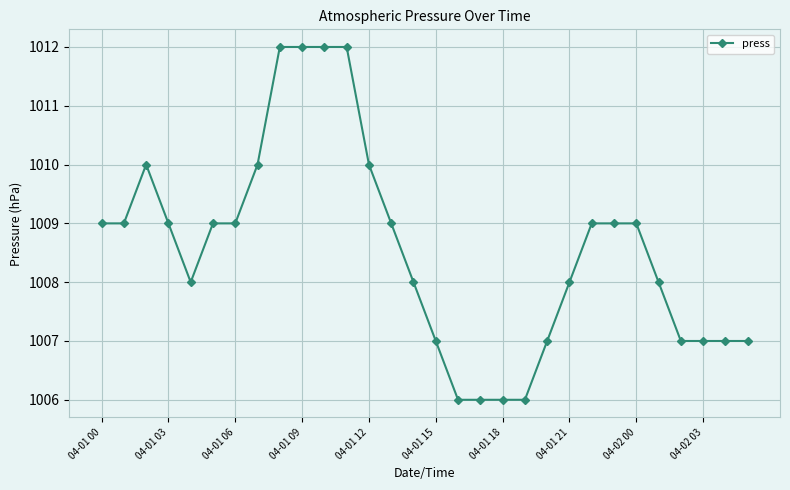

What is the smallest value displayed?

1006